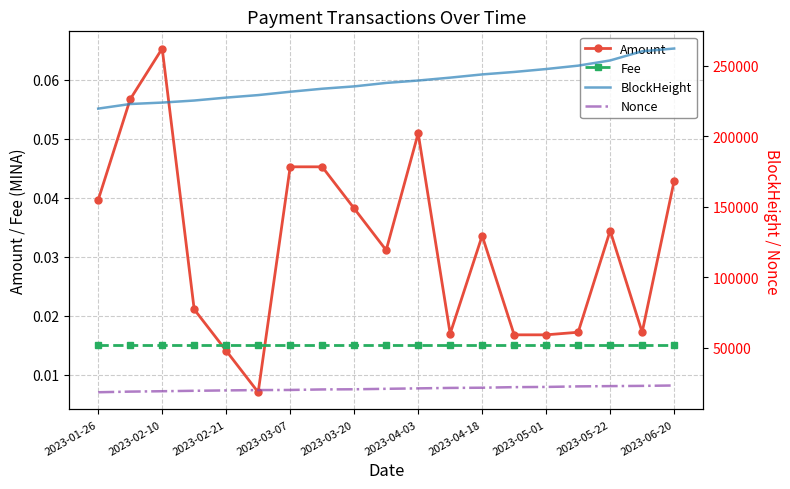

Count the Amount values in the range 0 to 1.

19